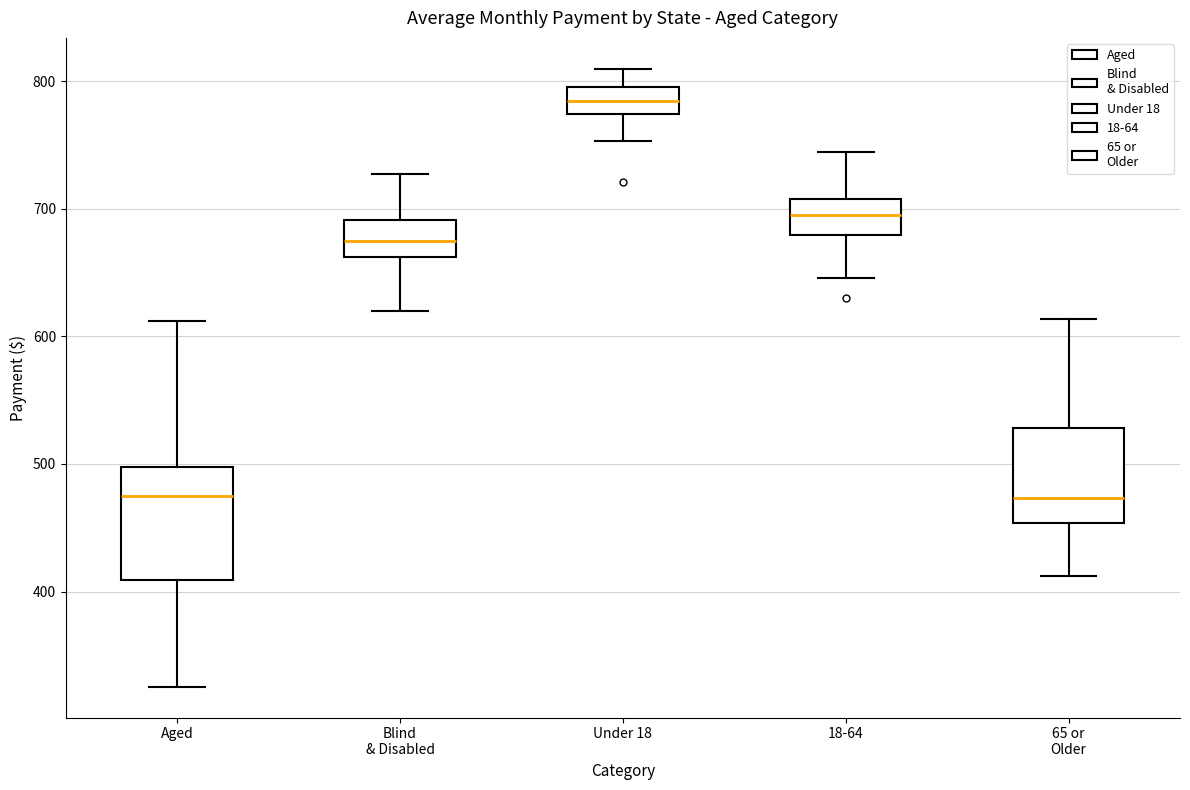

Reading left to right, read every box against the y-axis: the position of its median line, the range the box covers, and the ends of its whiskers. The values are not printed on the chart, so give them approximately, as read against the axis.

Aged: median 470, box 410 to 500, whiskers 330 to 610
Blind & Disabled: median 680, box 660 to 690, whiskers 620 to 730
Under 18: median 780, box 770 to 800, whiskers 750 to 810
18-64: median 700, box 680 to 710, whiskers 650 to 740
65 or Older: median 470, box 450 to 530, whiskers 410 to 610